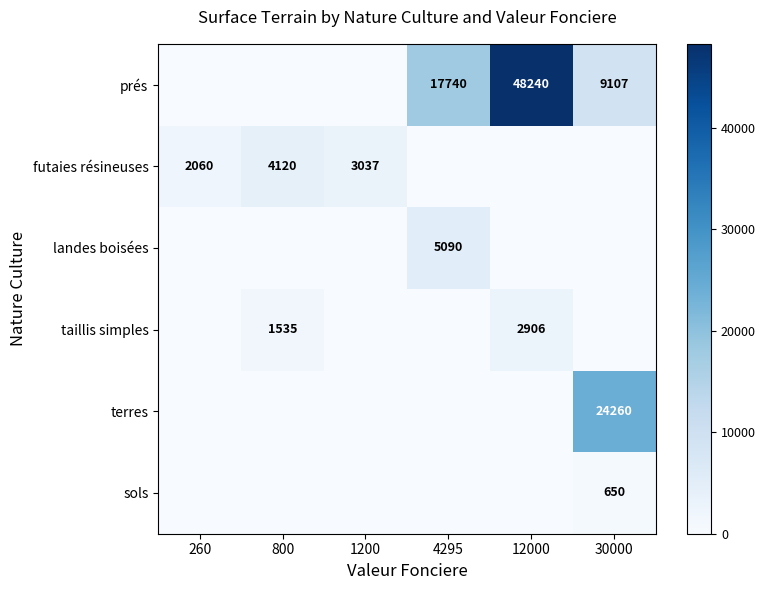

What is the greatest value displayed?

48240